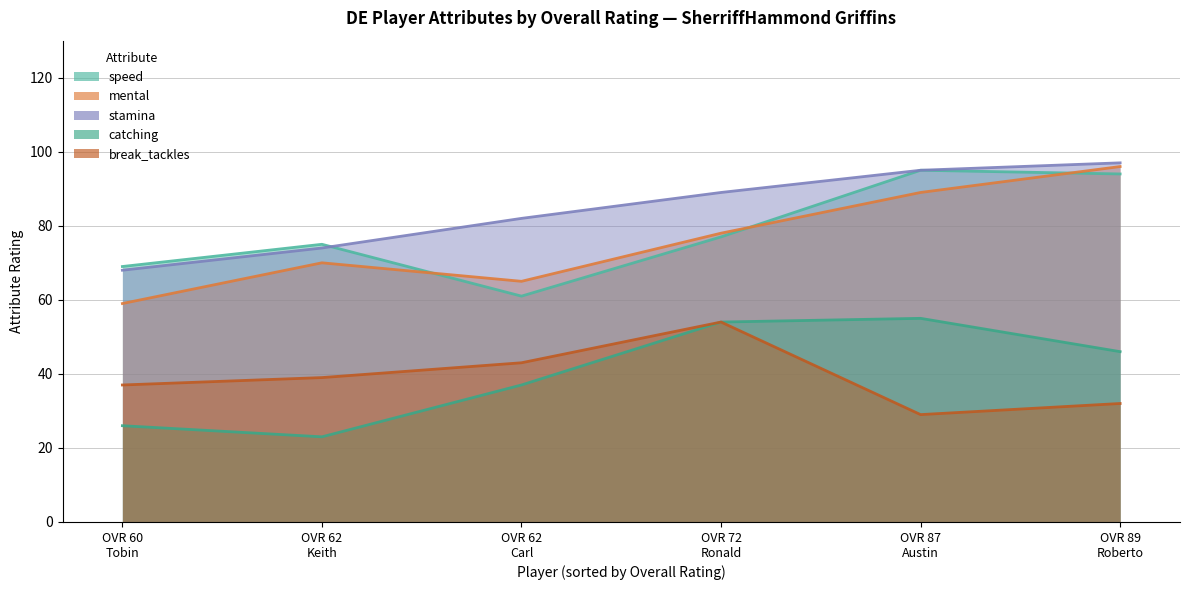

The value of speed at Ronald Spence (72) is 123. True or false?

False